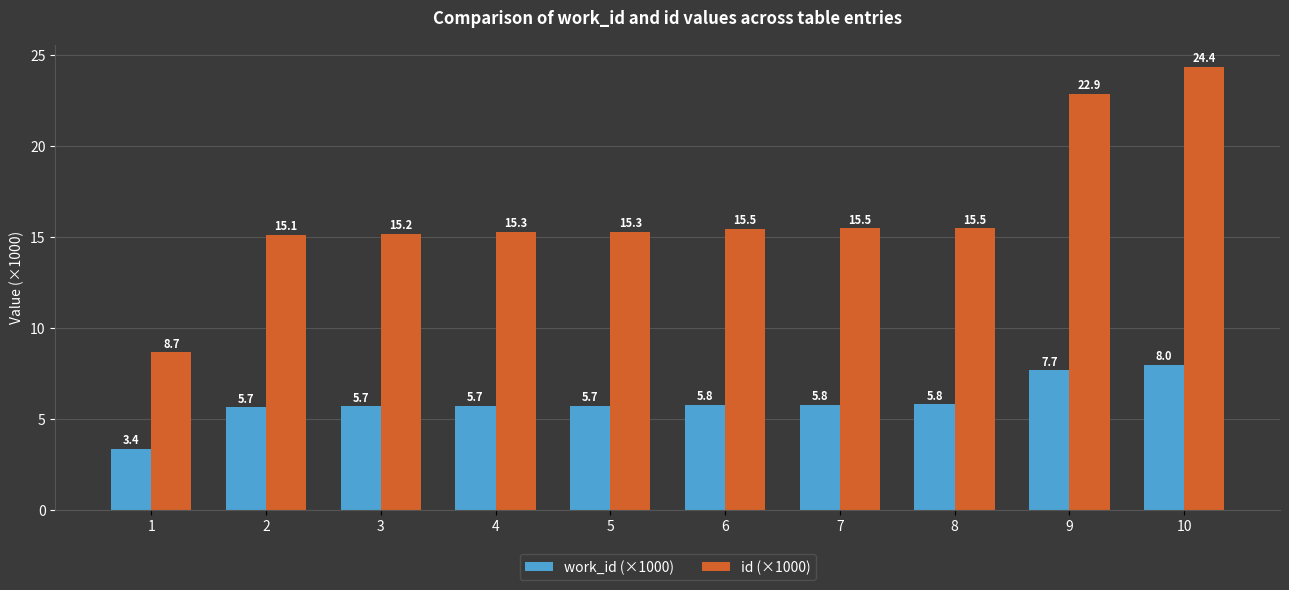

At which label is id (×1000) closest to 16?

8